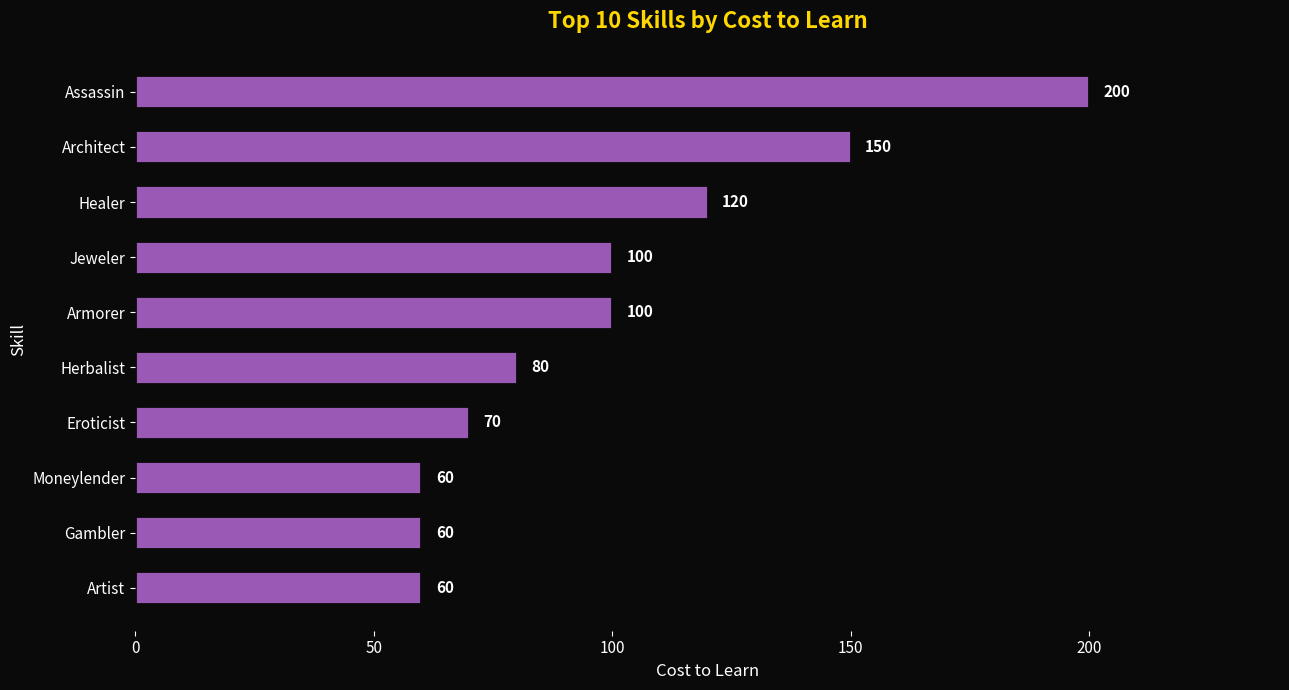

Are the bars horizontal?

Yes